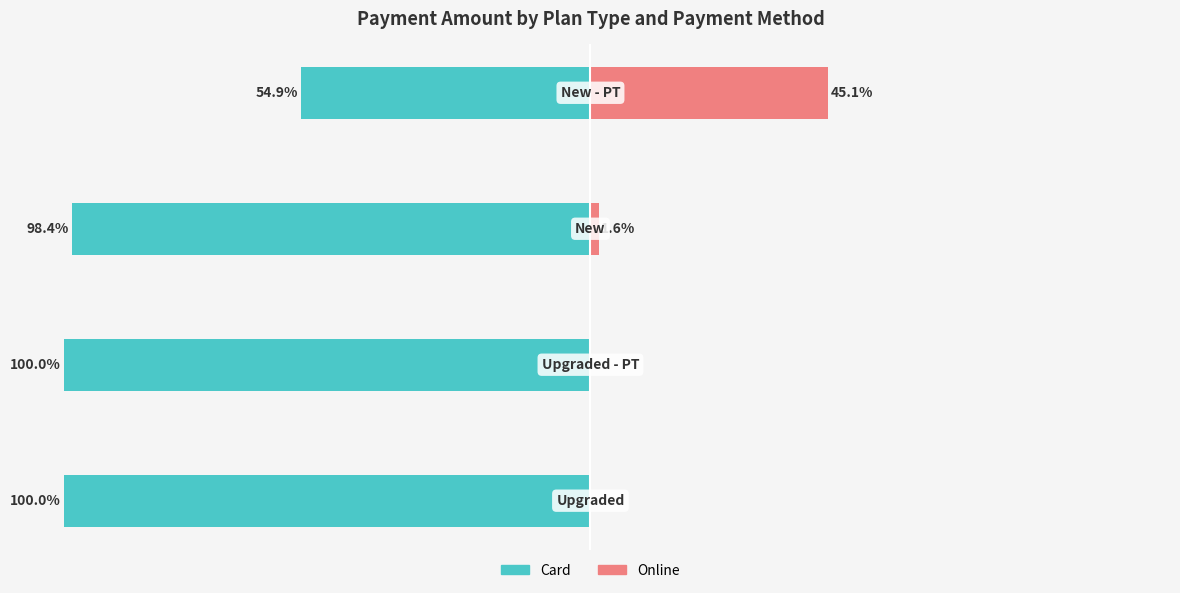

How many distinct data groups are displayed?

2